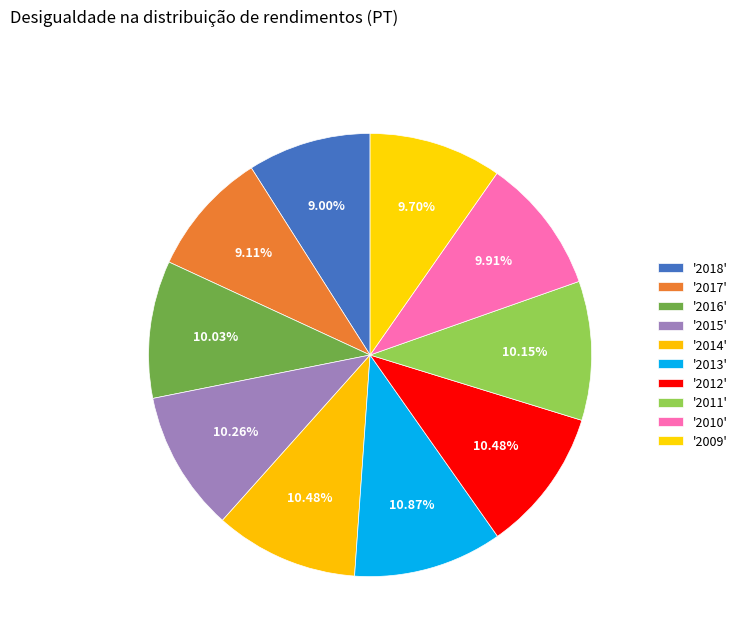

To the nearest percent, what is the difference between the largest and smallest slice percentages?

2%